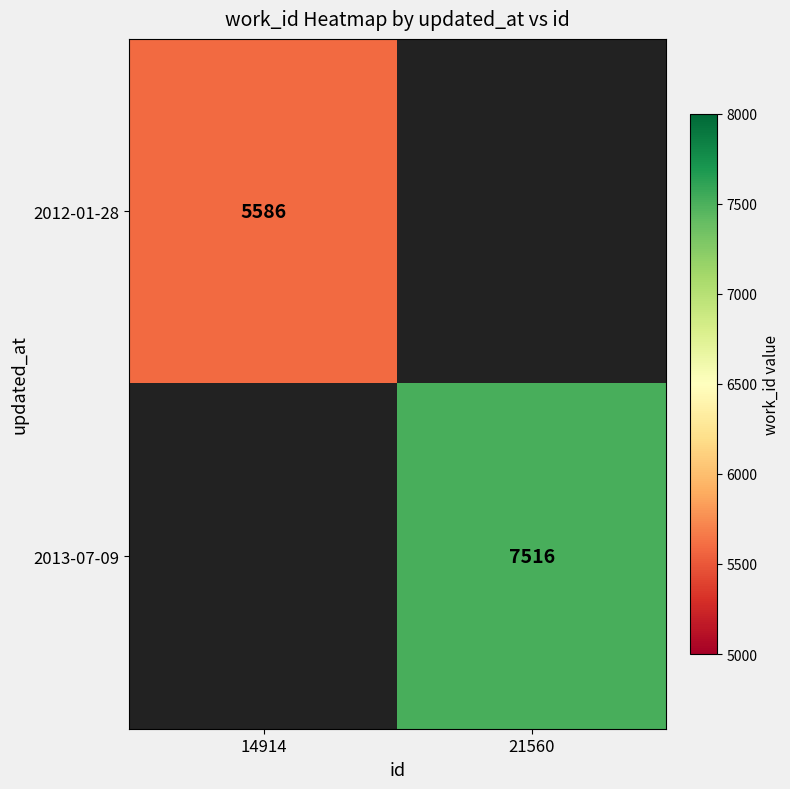

At how many categories does at least one series exceed 5898?

1